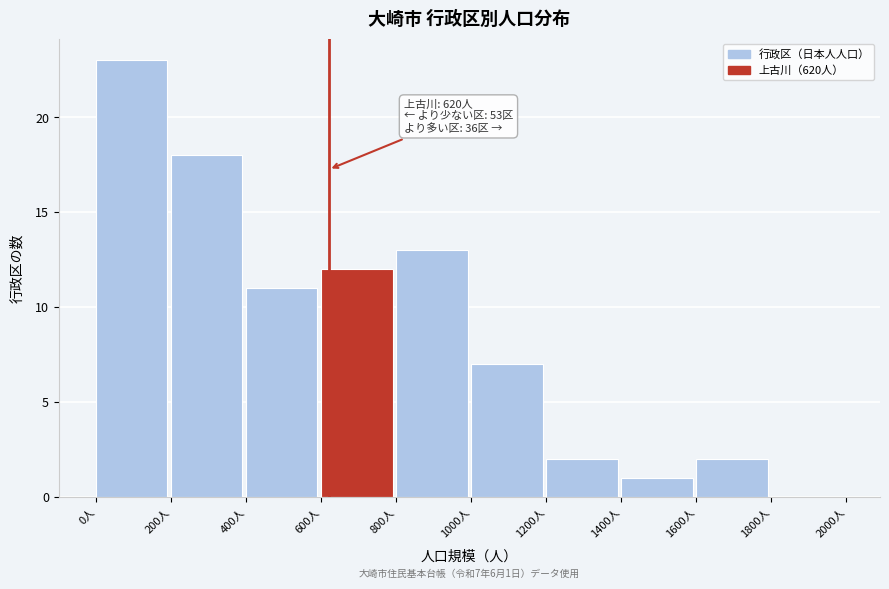

Which range on the x-axis has the tallest bar?

0 to 200